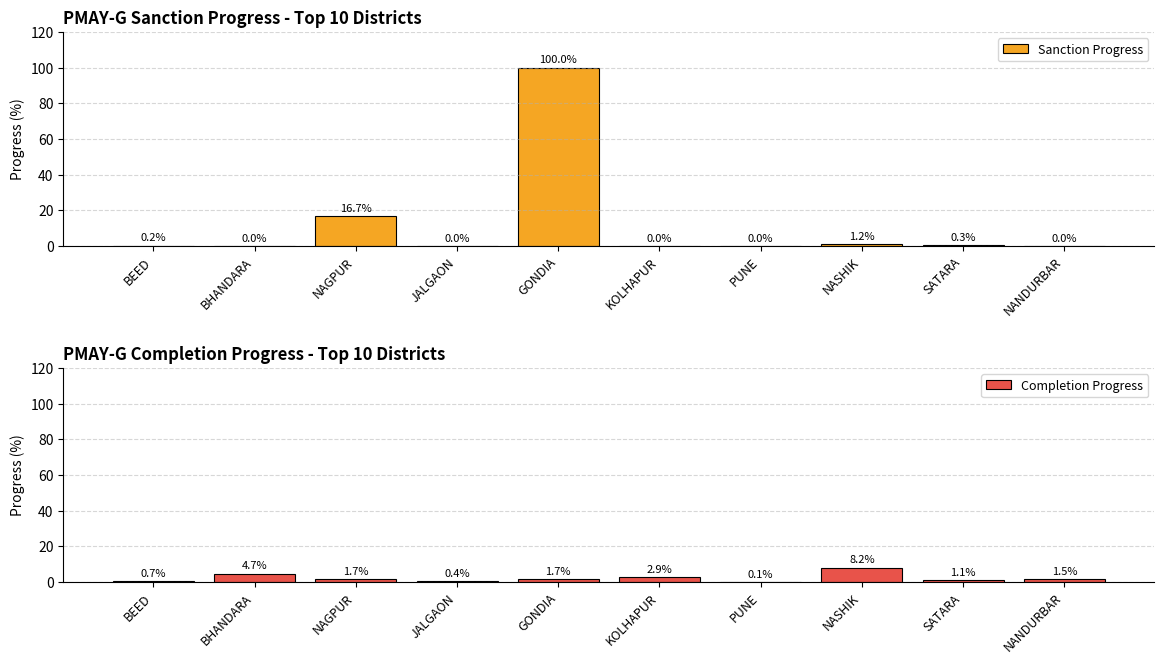

What is the difference between the highest and lowest values at NASHIK?

7.0